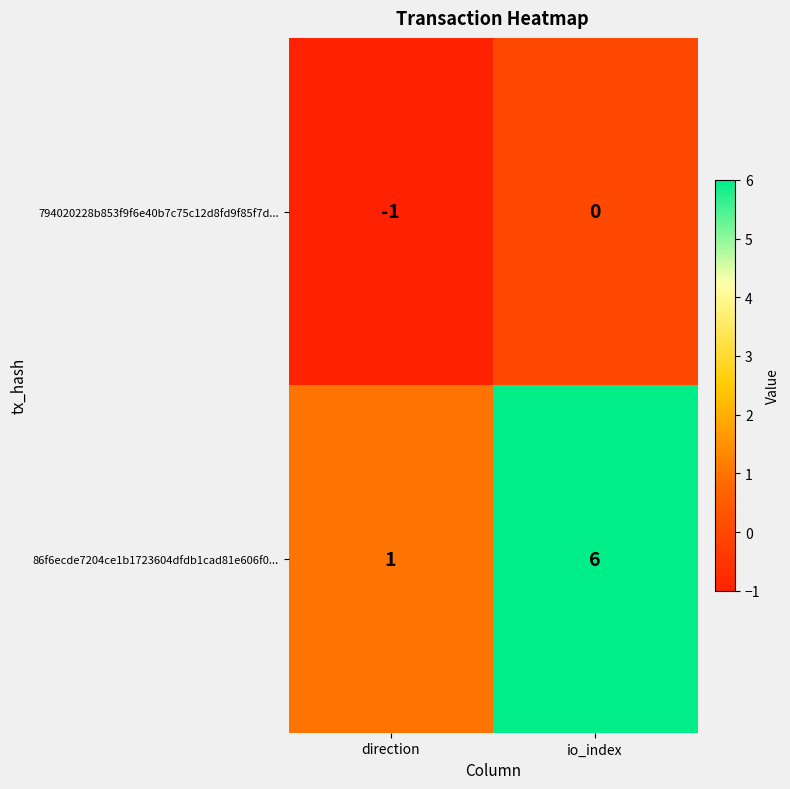

Reading left to right, what are all the values shown in this chart?

794020228b853f9f6e40b7c75c12d8fd9f85f7d...: direction=-1	io_index=0
86f6ecde7204ce1b1723604dfdb1cad81e606f0...: direction=1	io_index=6